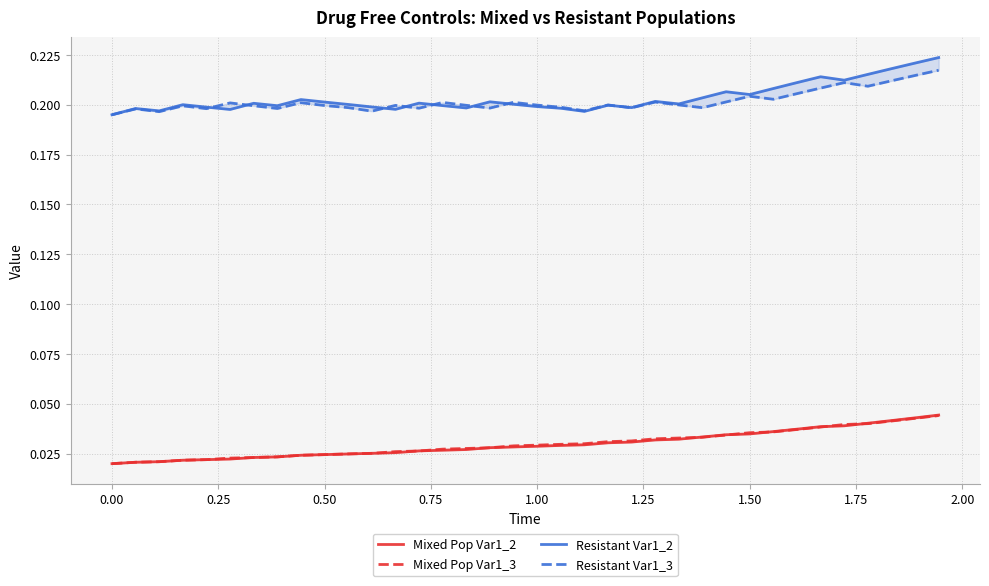

Count the Resistant Var1_3 values in the range 0 to 1.

36